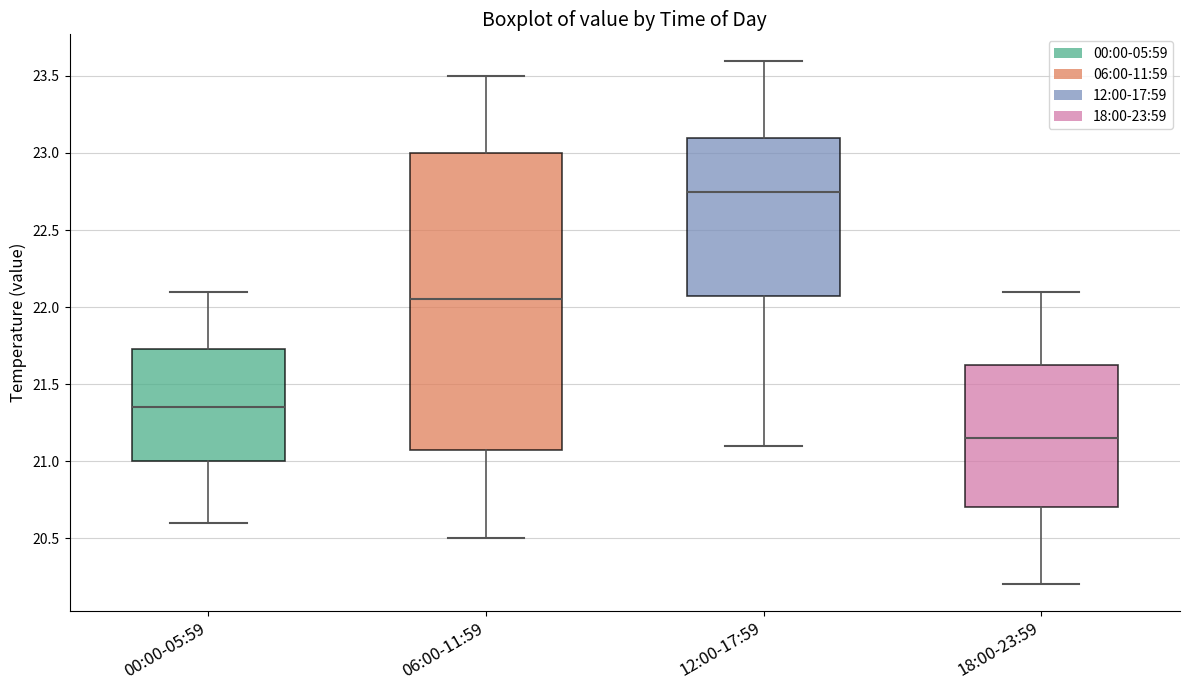

Reading left to right, read every box against the y-axis: the position of its median line, the range the box covers, and the ends of its whiskers. The values are not printed on the chart, so give them approximately, as read against the axis.

00:00-05:59: median 21.35, box 21.00 to 21.75, whiskers 20.60 to 22.10
06:00-11:59: median 22.05, box 21.10 to 23.00, whiskers 20.50 to 23.50
12:00-17:59: median 22.75, box 22.10 to 23.10, whiskers 21.10 to 23.60
18:00-23:59: median 21.15, box 20.70 to 21.65, whiskers 20.20 to 22.10